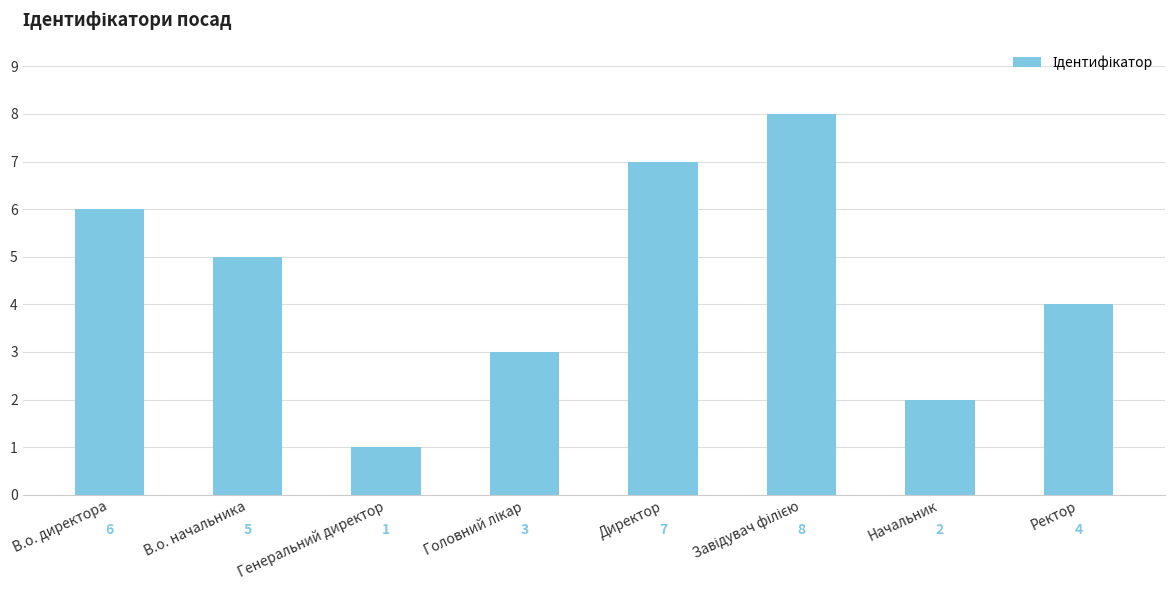

Between Ректор and Генеральний директор, which is larger?

Ректор